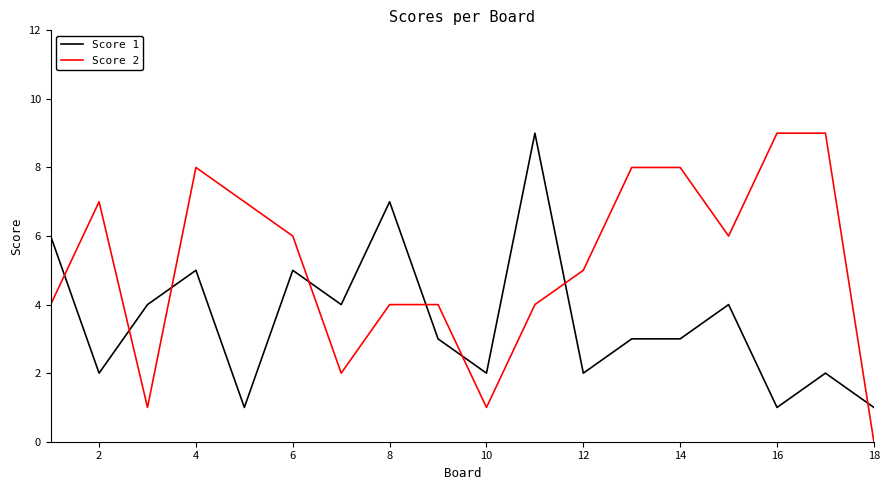

Which series has the largest total across all categories?

Score 2